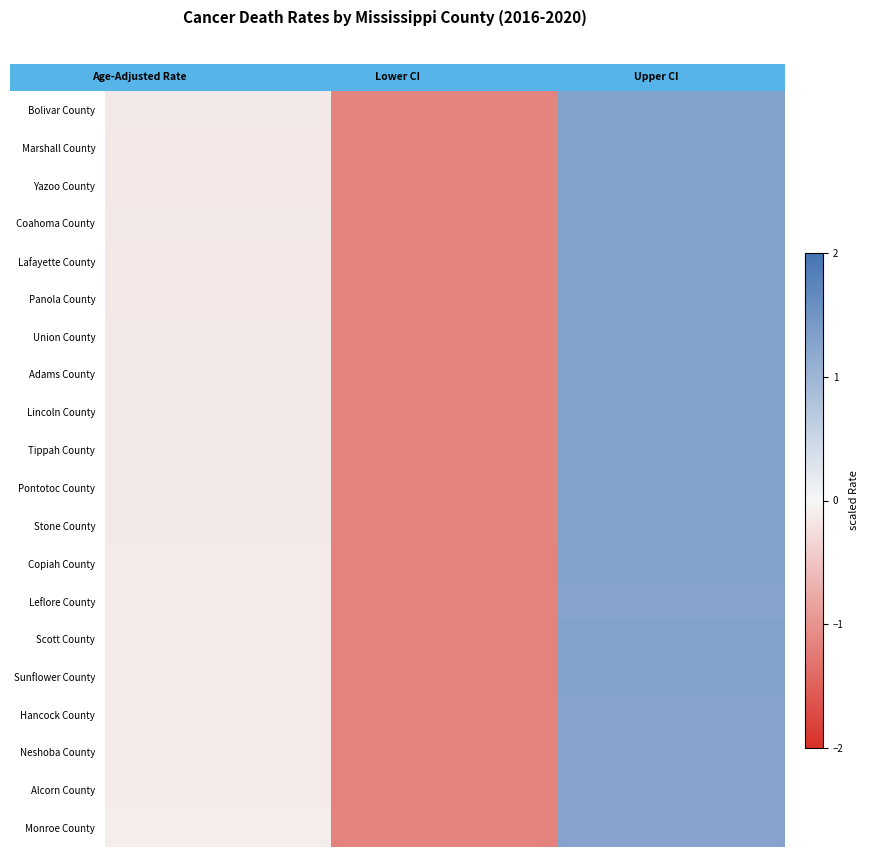

Reading left to right, what are all the values shown in this chart?

Bolivar County: -0.1	-1.1	1.3
Marshall County: -0.1	-1.1	1.3
Yazoo County: -0.2	-1.1	1.3
Coahoma County: -0.1	-1.2	1.3
Lafayette County: -0.1	-1.1	1.3
Panola County: -0.1	-1.1	1.3
Union County: -0.1	-1.1	1.3
Adams County: -0.1	-1.2	1.3
Lincoln County: -0.1	-1.2	1.3
Tippah County: -0.1	-1.2	1.3
Pontotoc County: -0.1	-1.2	1.3
Stone County: -0.1	-1.2	1.3
Copiah County: -0.1	-1.2	1.3
Leflore County: -0.1	-1.2	1.3
Scott County: -0.1	-1.2	1.3
Sunflower County: -0.1	-1.2	1.3
Hancock County: -0.1	-1.2	1.3
Neshoba County: -0.1	-1.2	1.3
Alcorn County: -0.1	-1.2	1.3
Monroe County: -0.1	-1.2	1.3